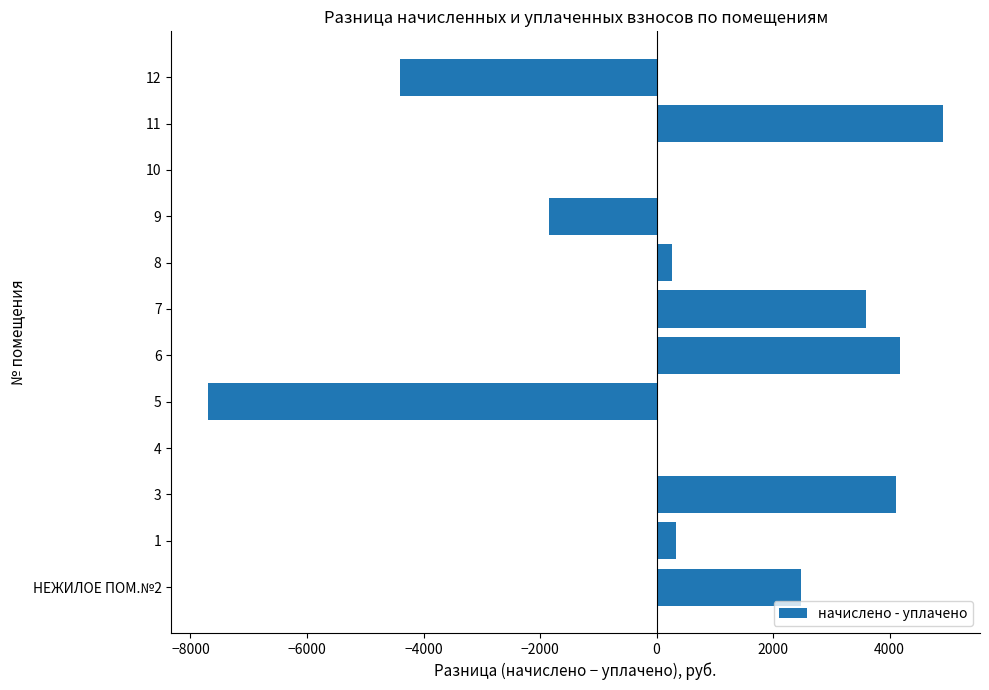

What is the sum of the values at 11 and 10?

4939.7